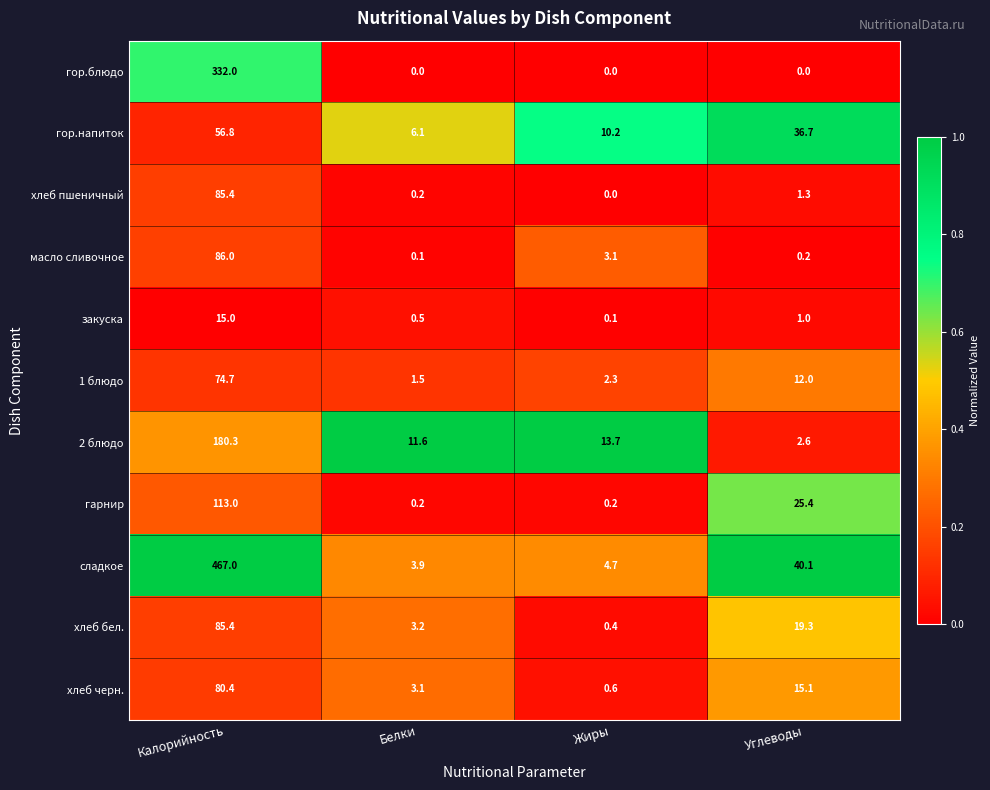

Count the number of categories in the chart.

4